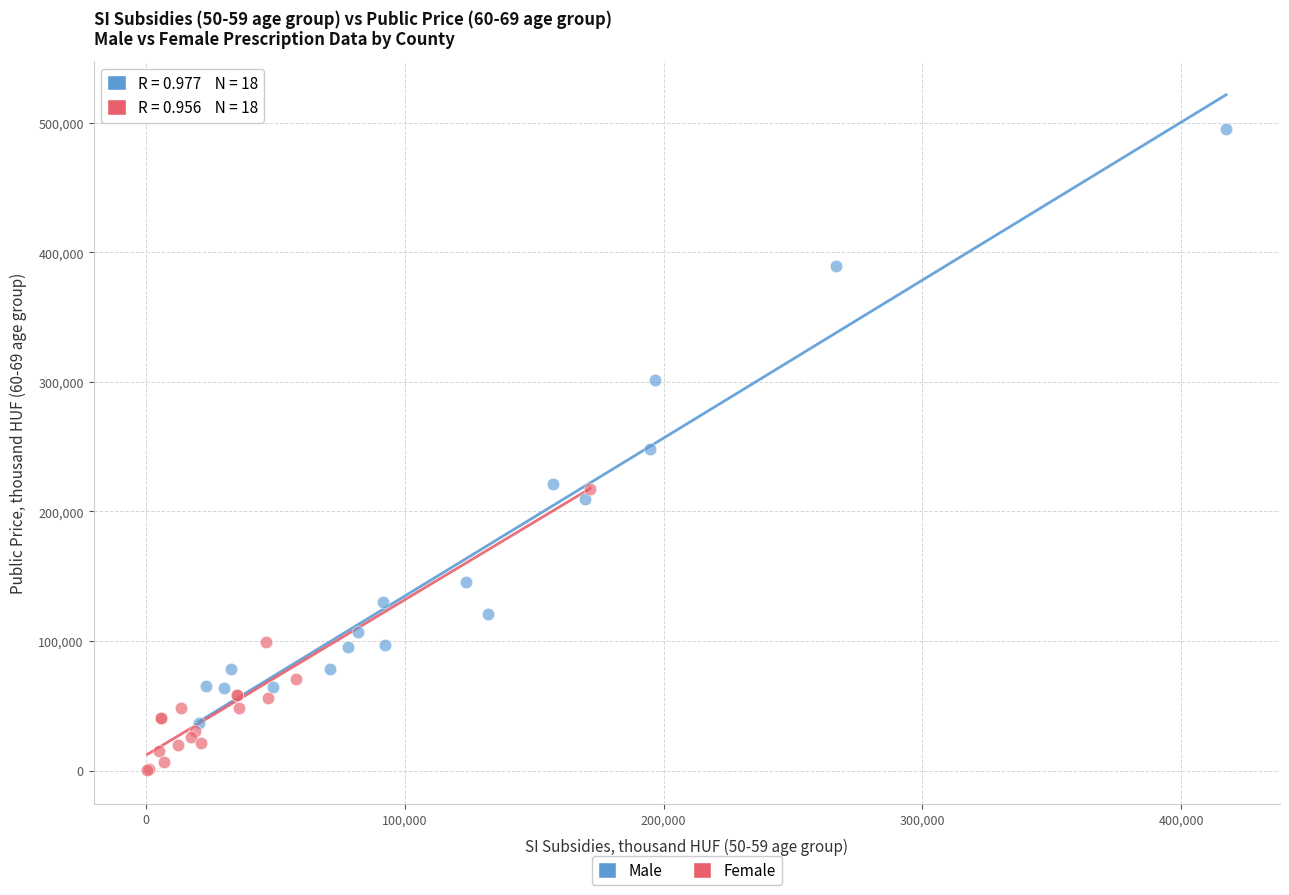

Which series has the widest spread of Y values?

Male